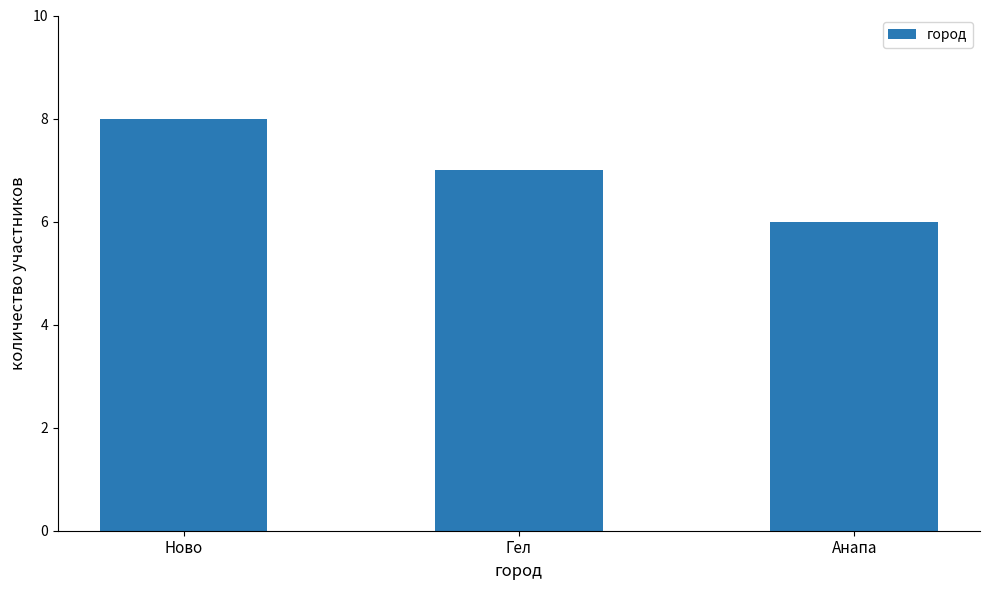

Which category has the lowest value across all series?

Анапа